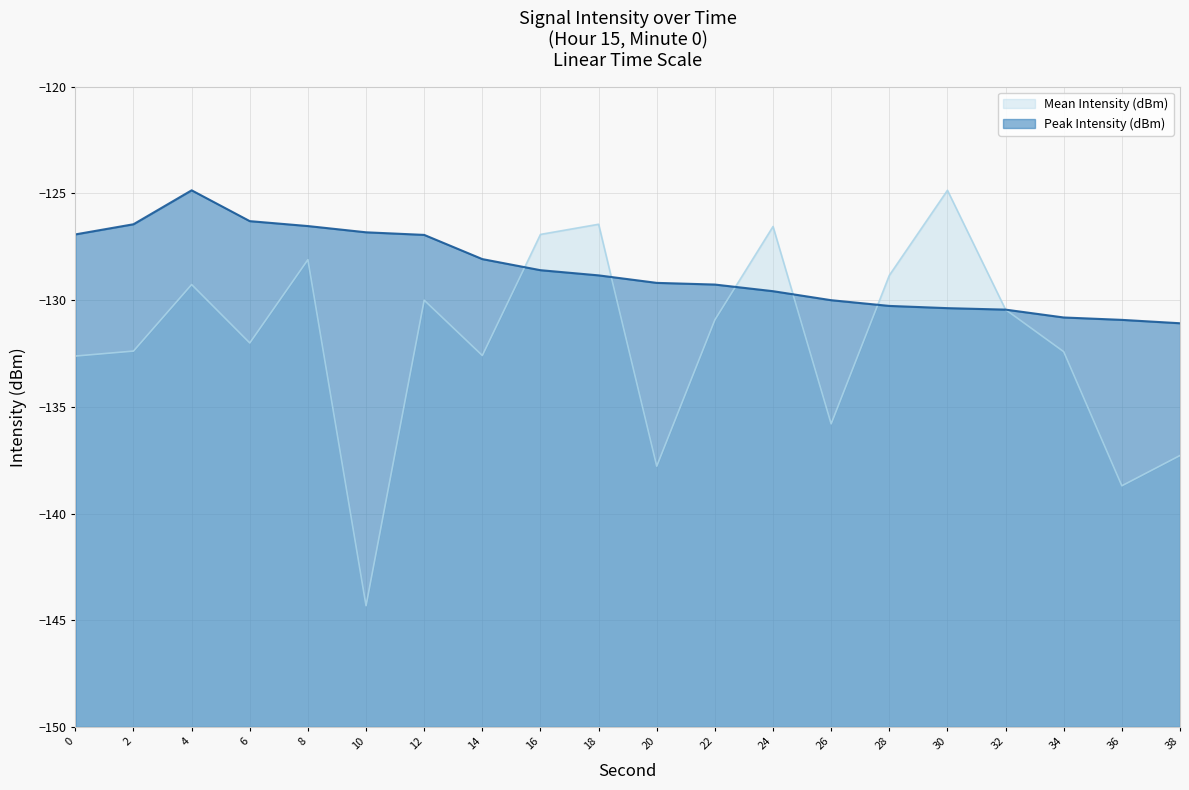

At 8, list the series in order from largest to smallest.

Peak Intensity (dBm), Mean Intensity (dBm)